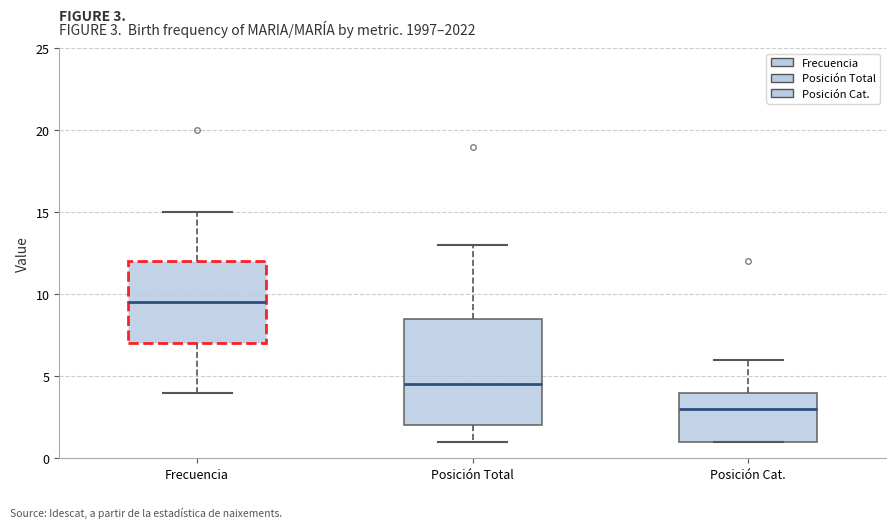

Comparing the boxes themselves (not the whiskers), which one is the tallest?

Posición Total